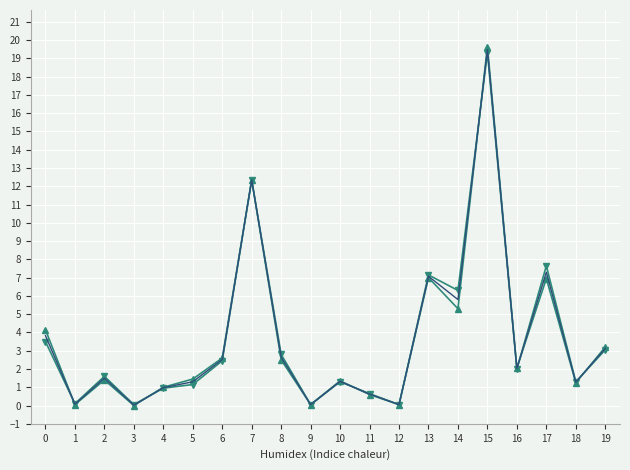

At which category is the sum across all series the highest?

15